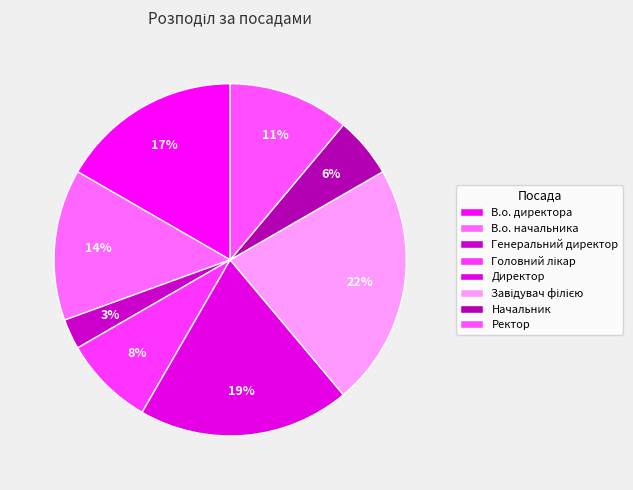

Do Начальник and В.о. директора together represent more than half of the pie?

No